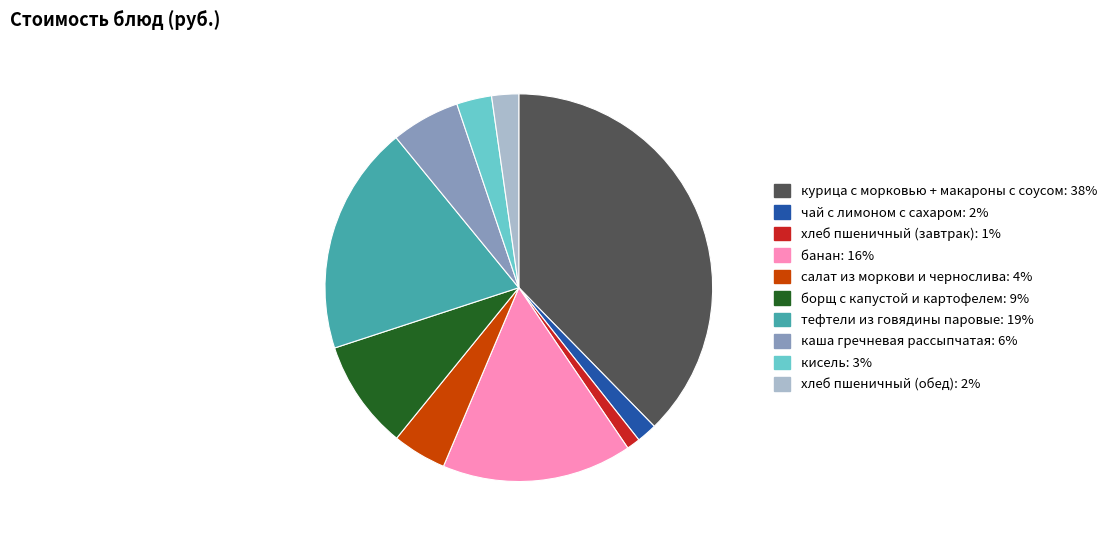

Which slice is the smallest?

хлеб пшеничный (завтрак)